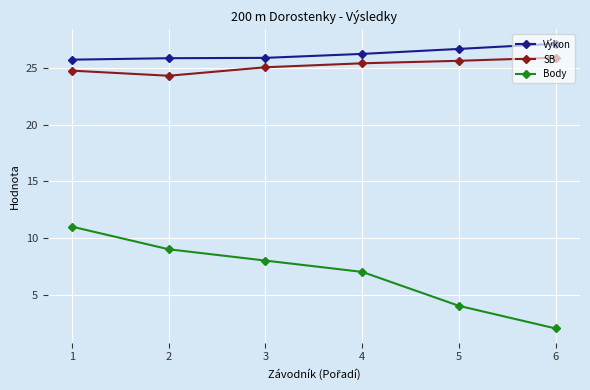

Does the chart display data point markers on the line(s)?

Yes